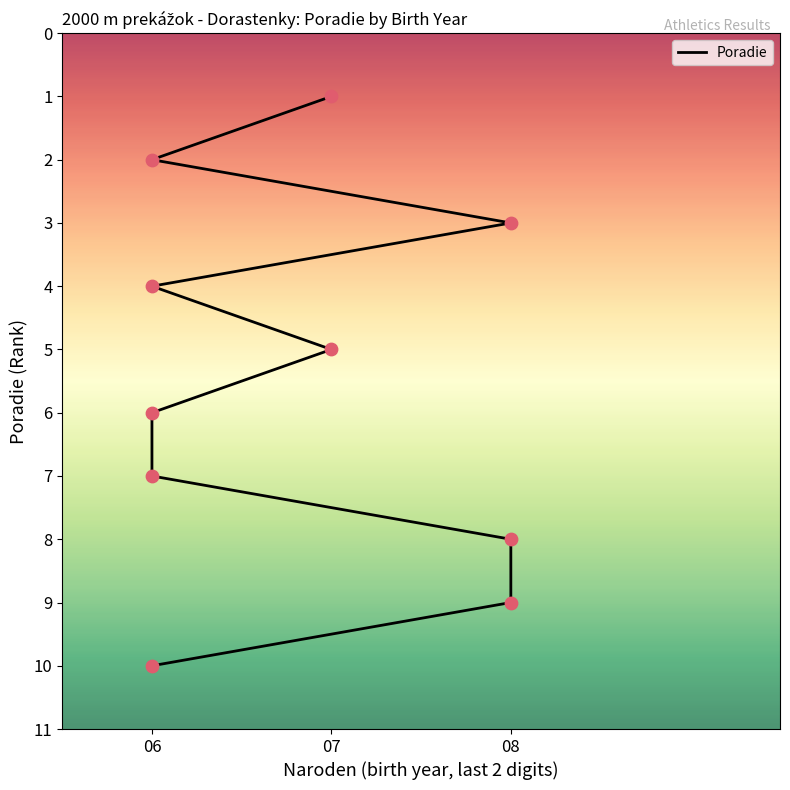

Approximately how many times larger is the value at 06 compared to 06?

1.2